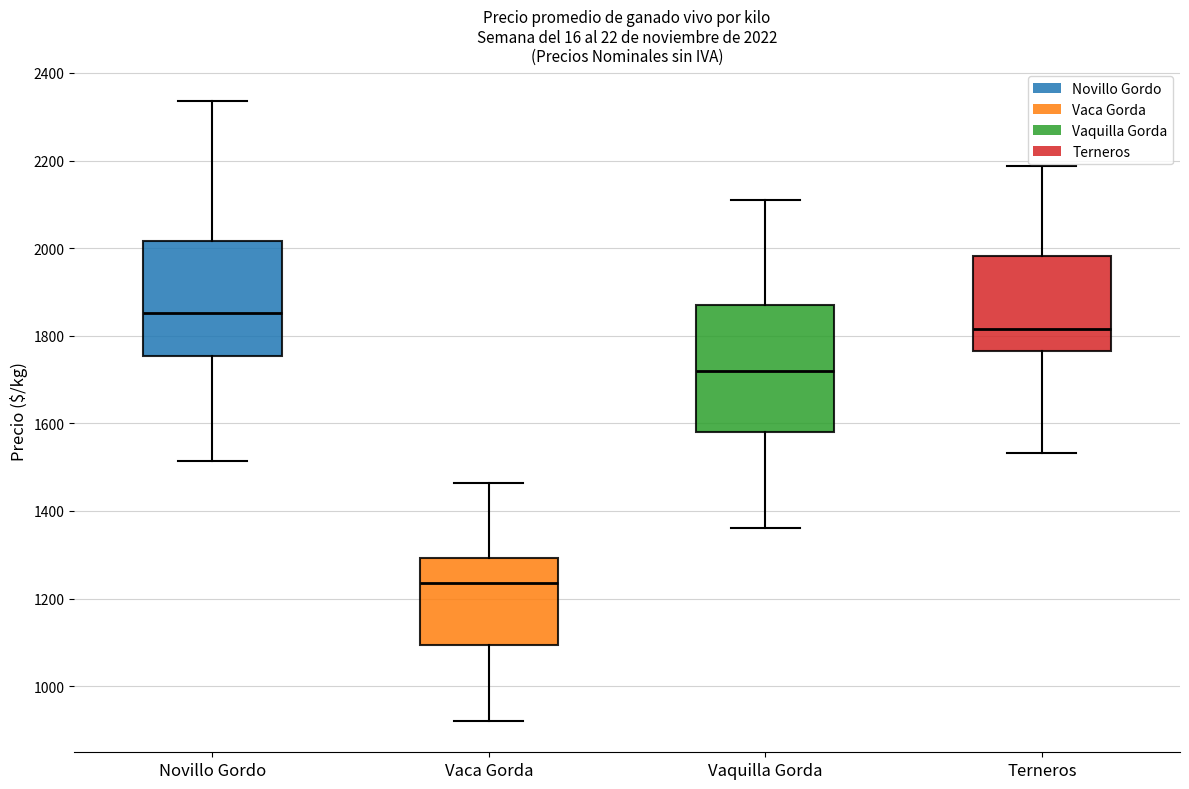

Comparing the boxes themselves (not the whiskers), which one is the tallest?

Vaquilla Gorda